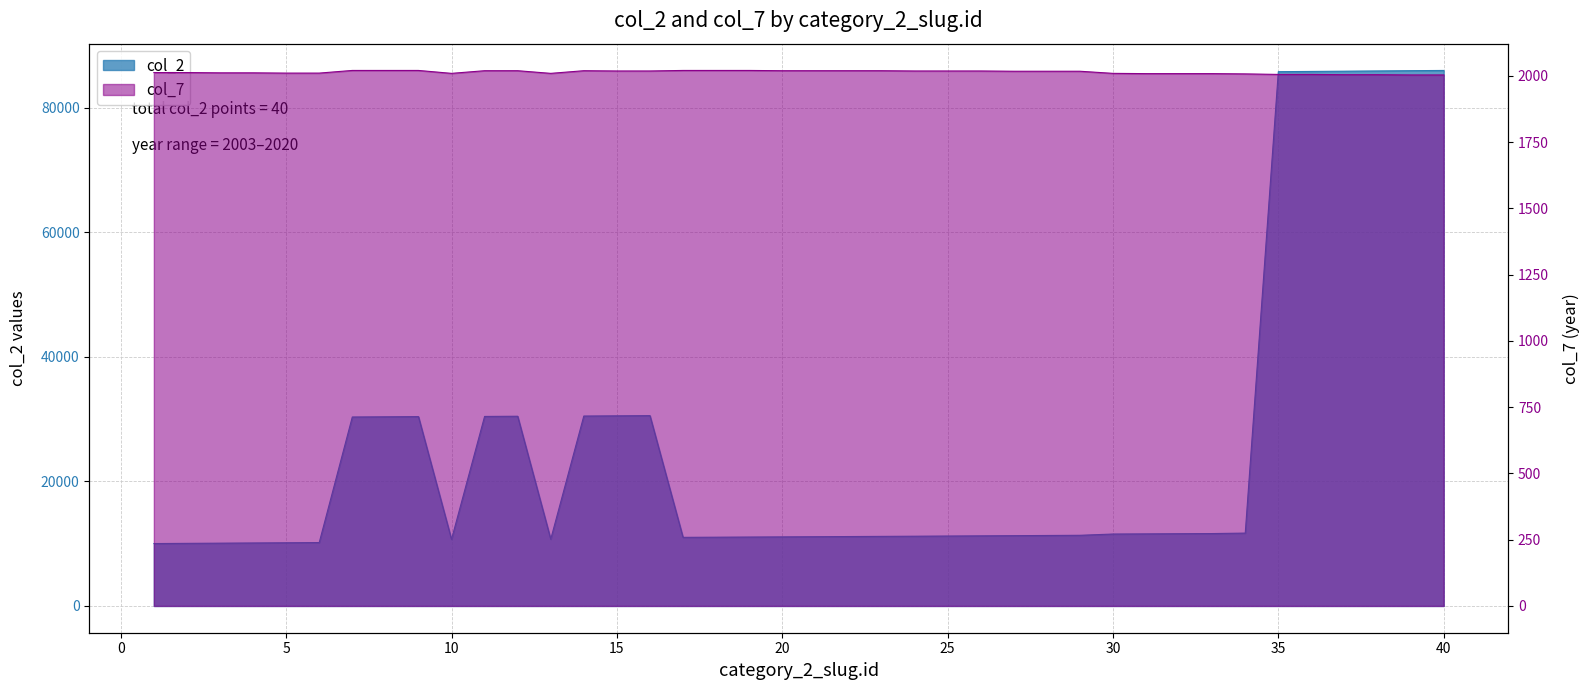

True or false: col_2 has a value of 7358 at 13.

False